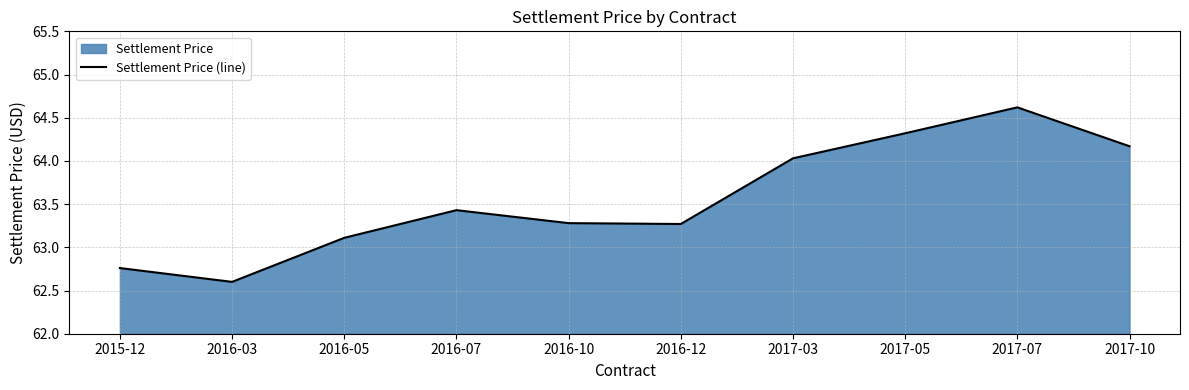

What is the value of the 7th point from the left?

64.0